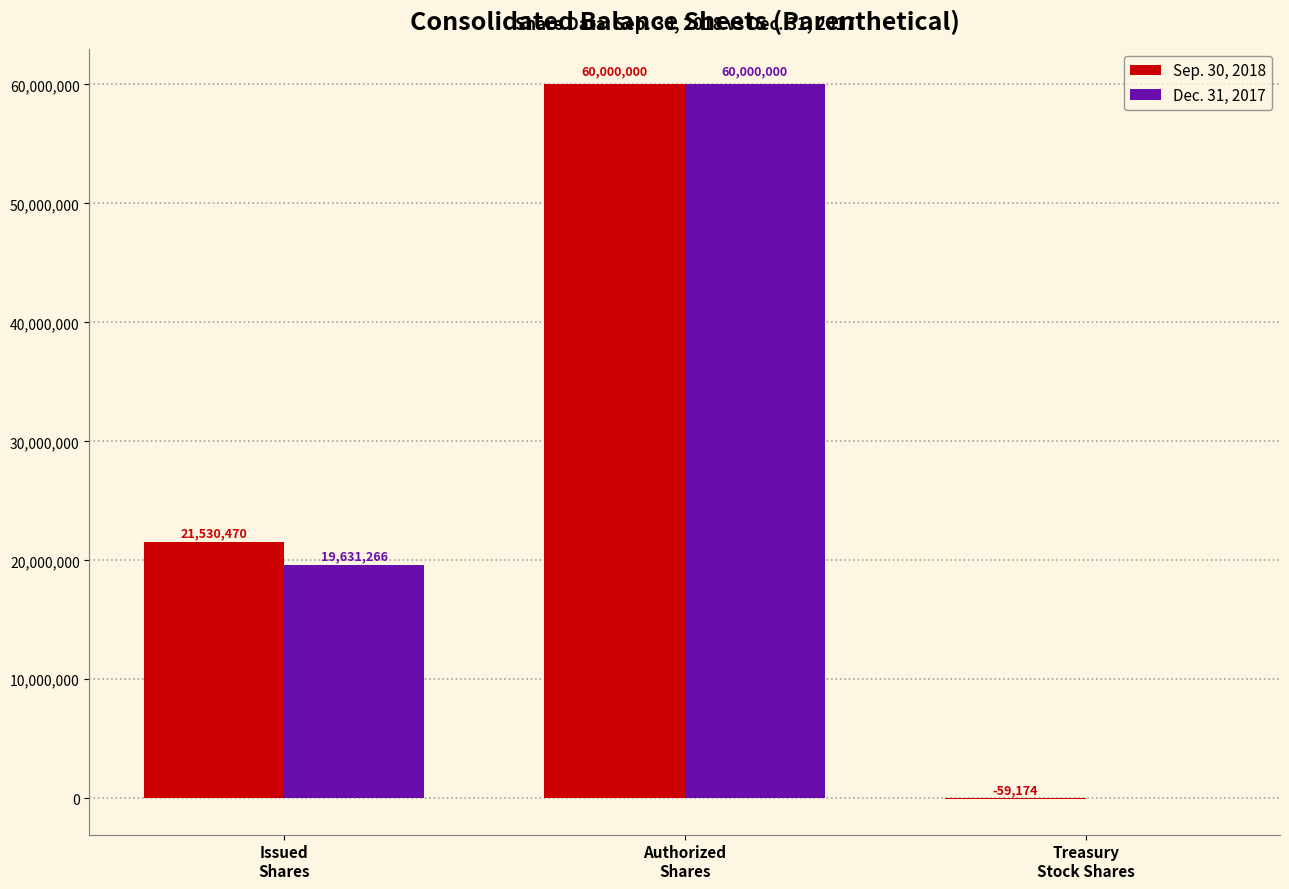

Which series has the largest total across all categories?

Sep. 30, 2018